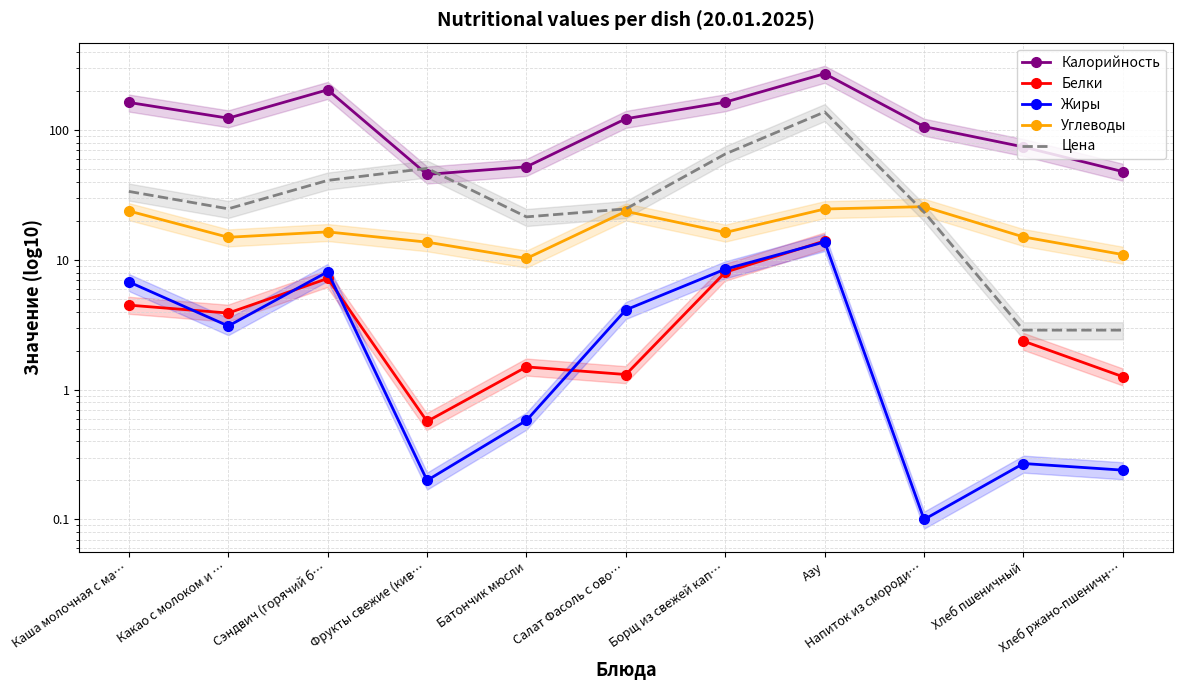

List the series in order of their peak value, lowest first.

Жиры, Белки, Углеводы, Цена, Калорийность